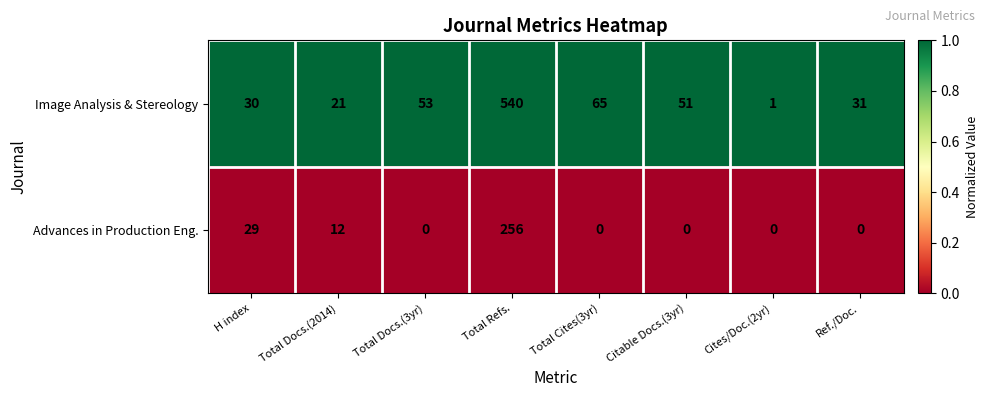

What is the maximum value shown in the chart?

540